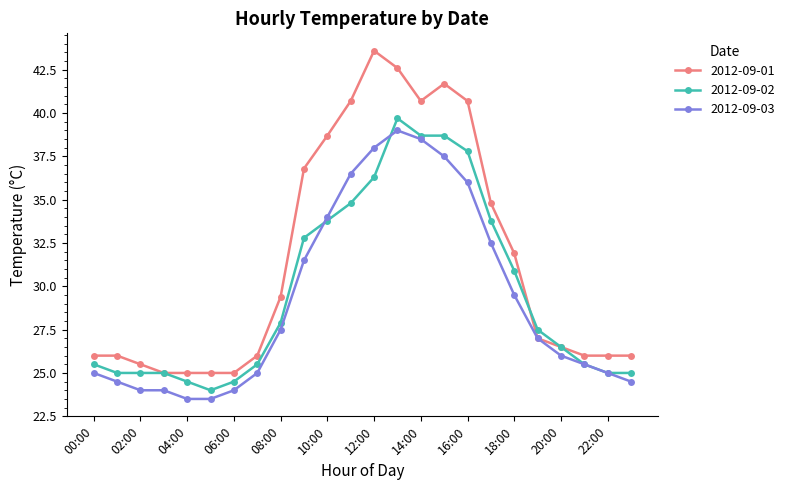

Which series has the largest total across all categories?

2012-09-01